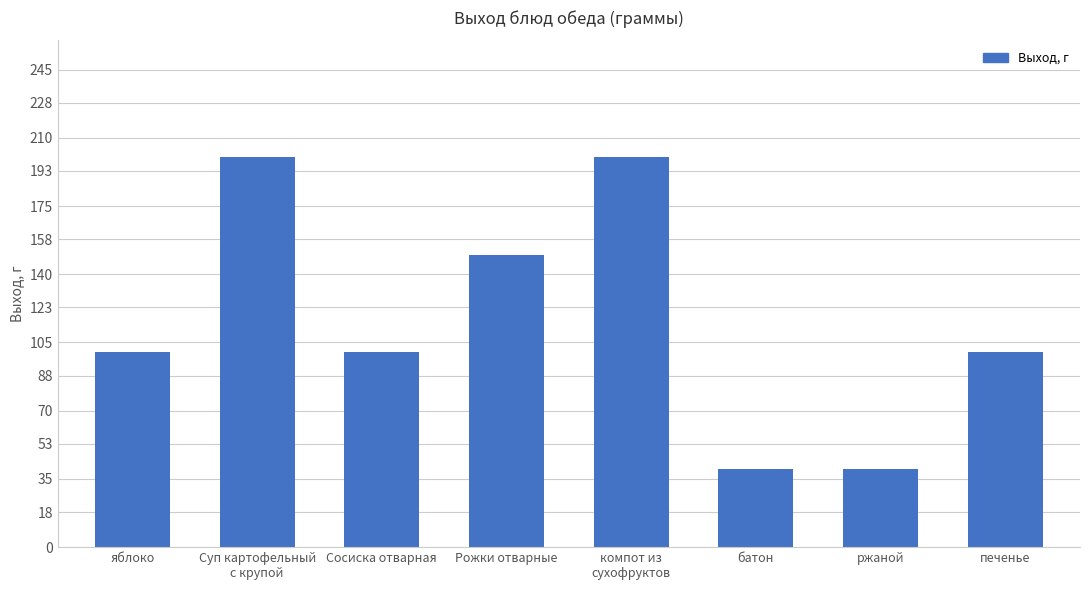

Reading left to right, transcribe all the data shown in this chart.

100	200	100	150	200	40	40	100